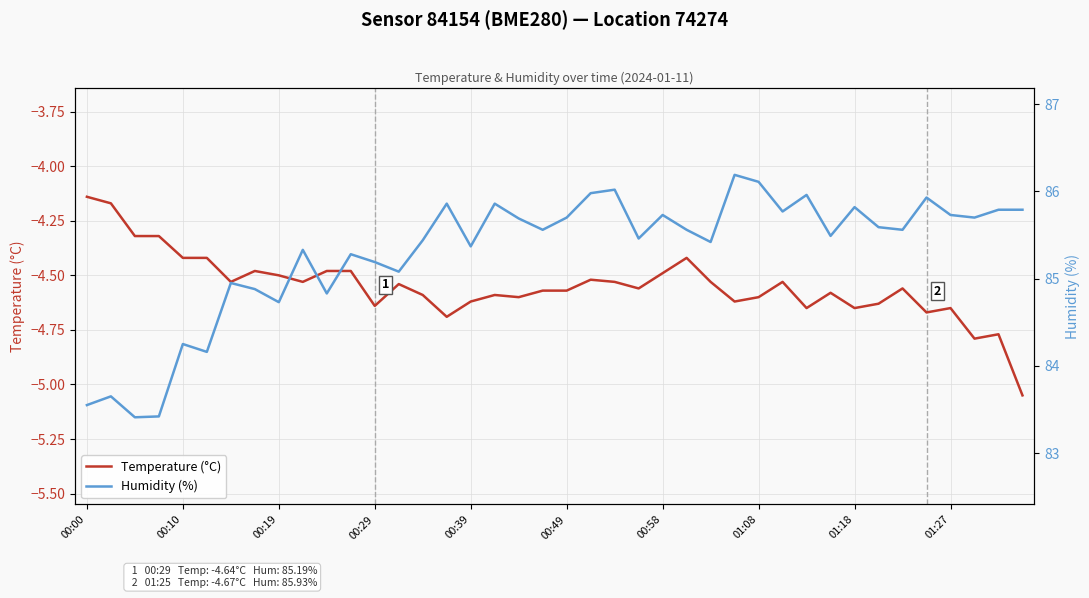

Which has a higher value, 27 or 14?

14